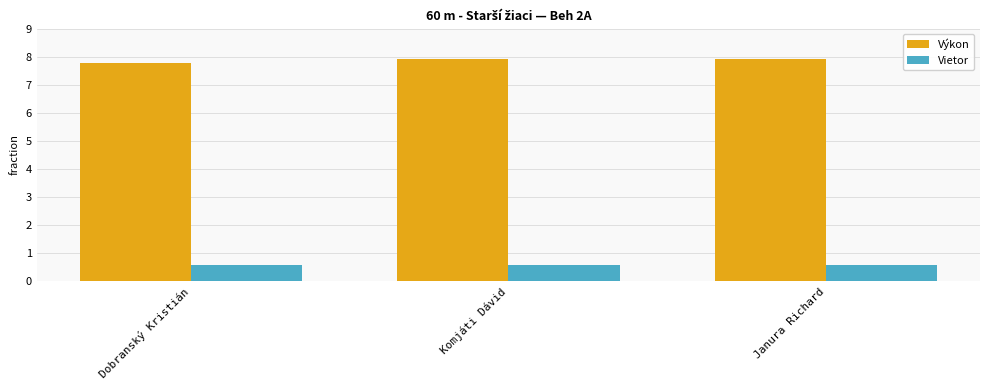

Is it true that Výkon equals 4.1 at Komjáti Dávid?

False